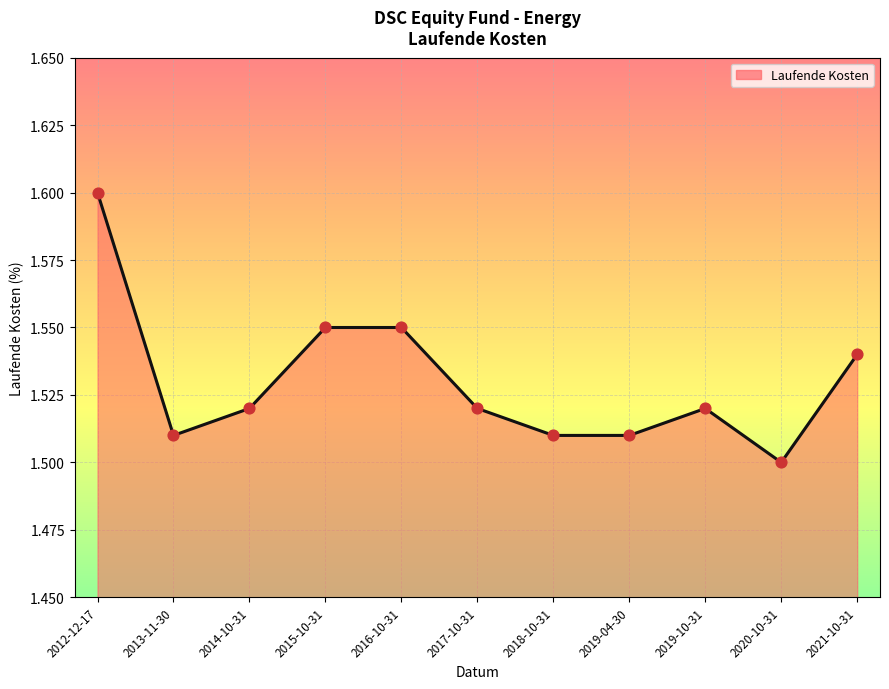

What is the change in value from 2012-12-17 to 2014-10-31?

-0.1